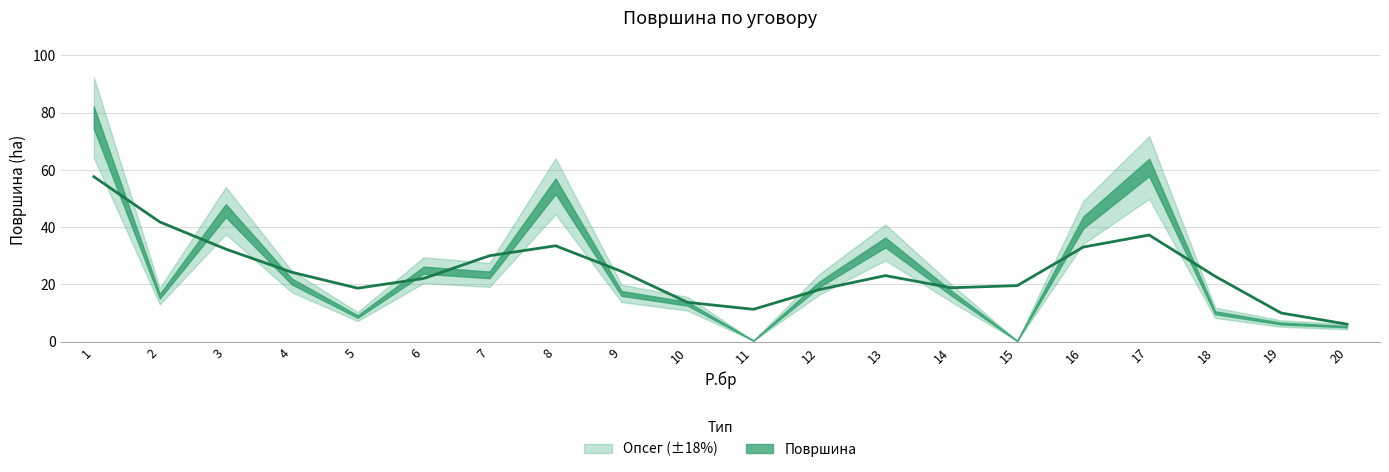

What is the smallest value displayed?

0.3